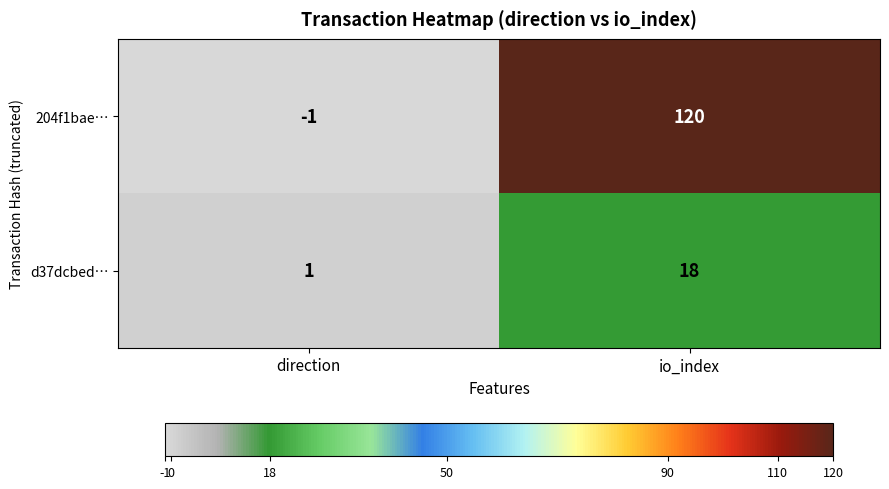

At which category does the chart reach its peak across all series?

io_index